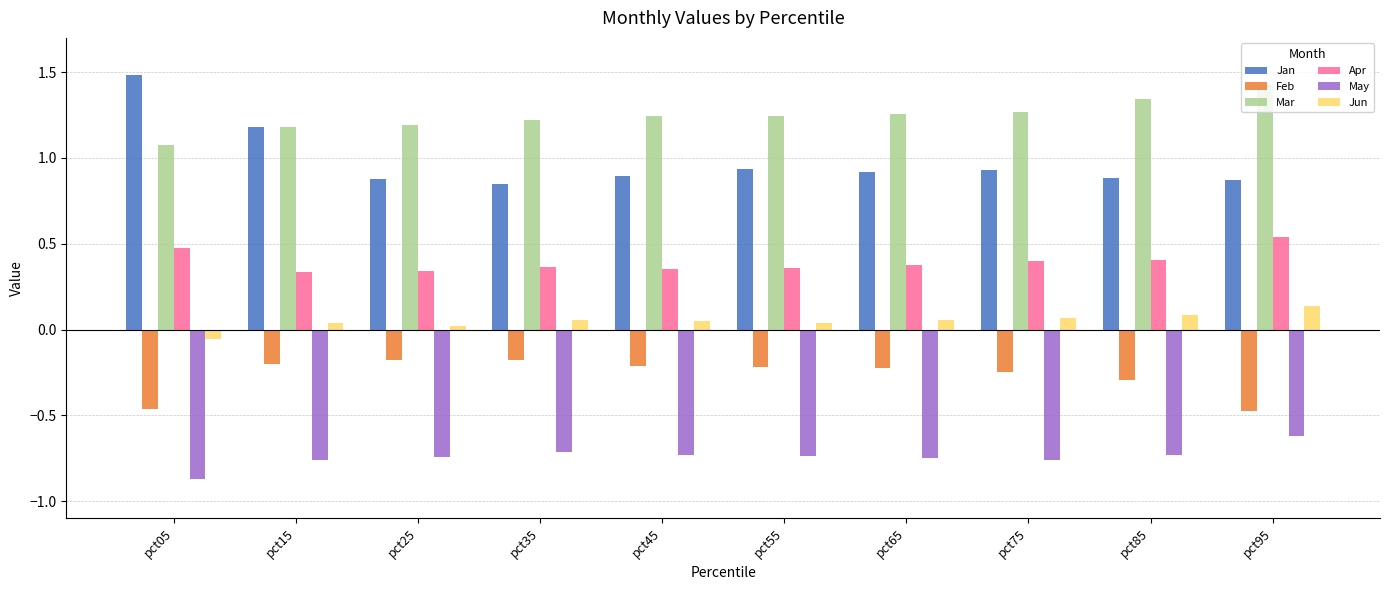

What is the approximate value of Mar at pct95?

1.4